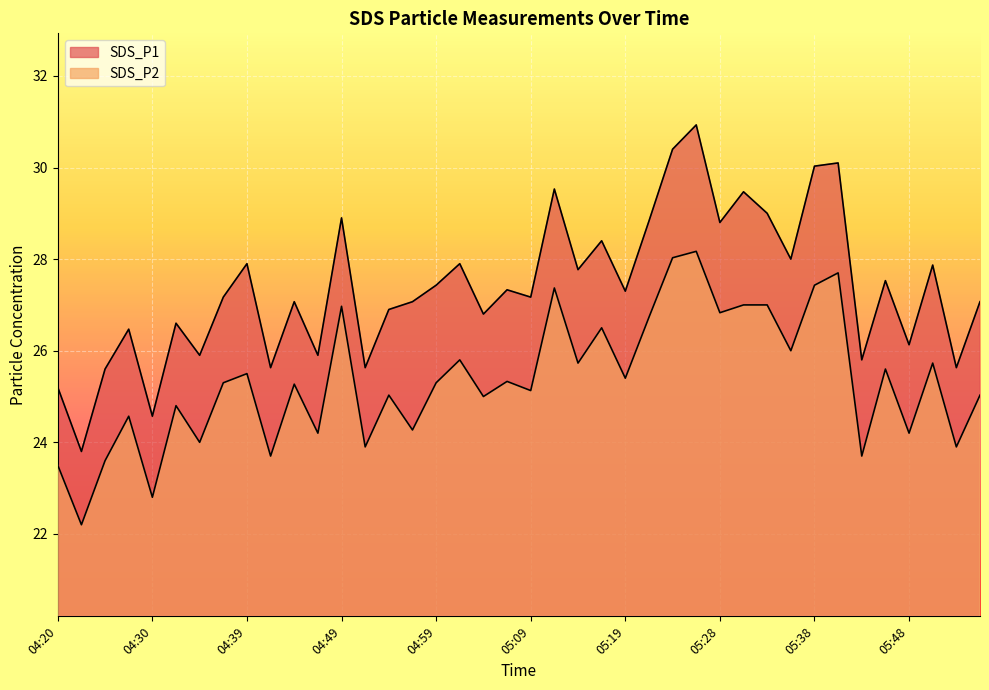

What is the smallest value displayed?

22.2